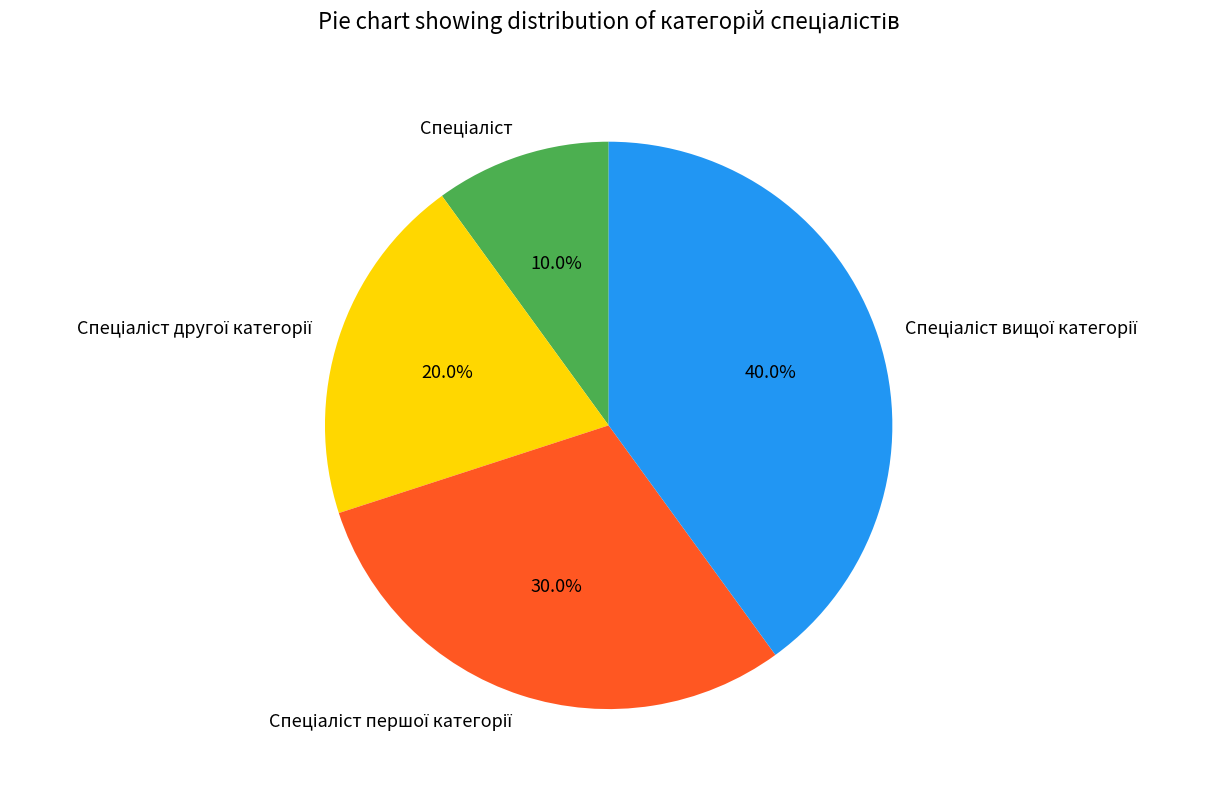

Is there any slice that represents more than half of the pie?

No